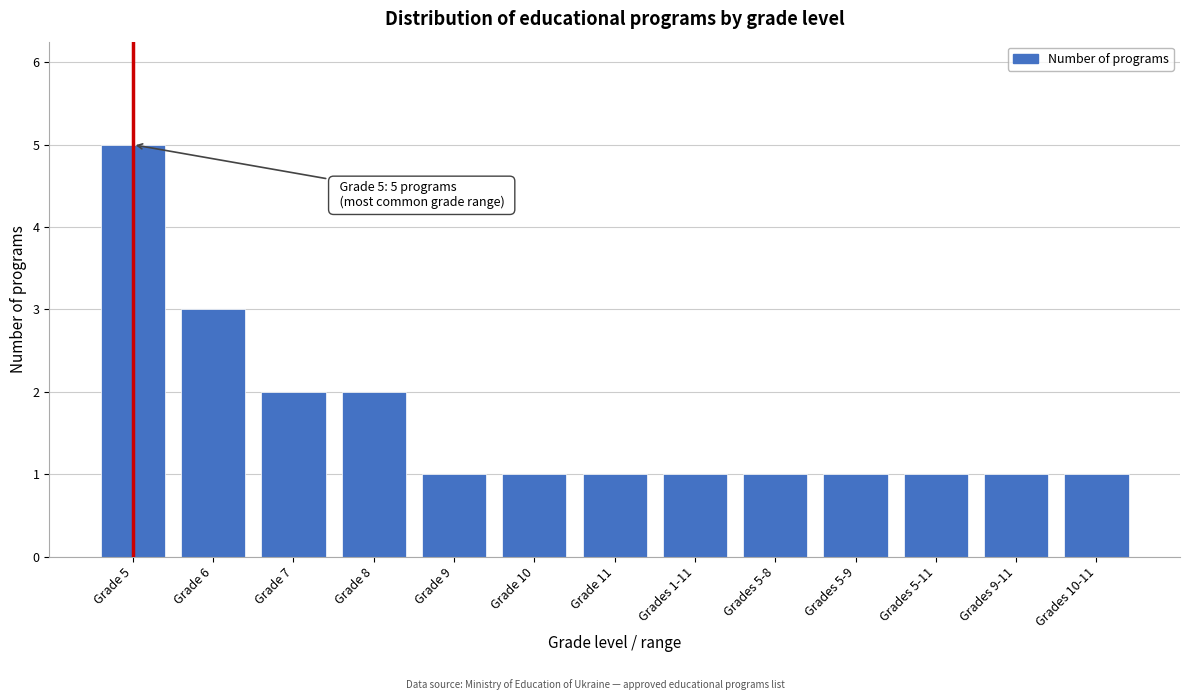

Reading right to left, what are all the values shown in this chart?

Grades 10-11=1	Grades 9-11=1	Grades 5-11=1	Grades 5-9=1	Grades 5-8=1	Grades 1-11=1	Grade 11=1	Grade 10=1	Grade 9=1	Grade 8=2	Grade 7=2	Grade 6=3	Grade 5=5